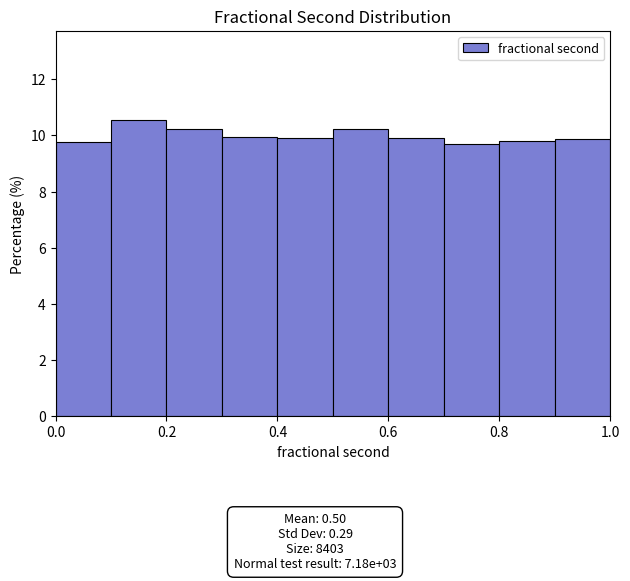

Reading left to right, list every bar in this chart as the range it spans on the x-axis followed by its height. The values are not printed on the chart, so give them approximately, as read against the axis.

0.0 to 0.1: 9.8
0.1 to 0.2: 10.6
0.2 to 0.3: 10.2
0.3 to 0.4: 10.0
0.4 to 0.5: 10.0
0.5 to 0.6: 10.2
0.6 to 0.7: 10.0
0.7 to 0.8: 9.8
0.8 to 0.9: 9.8
0.9 to 1.0: 9.8